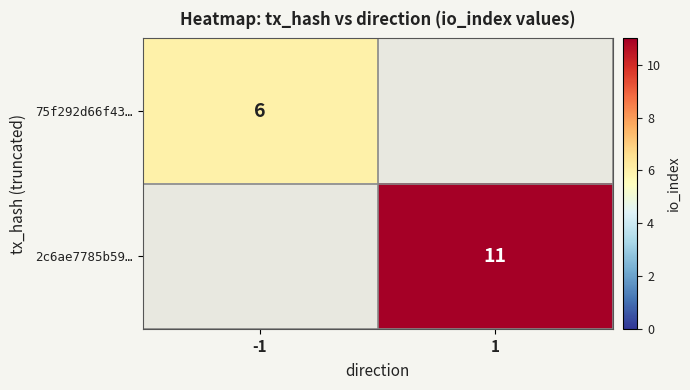

The 75f292d66f43… series shows 10 at -1. True or false?

False